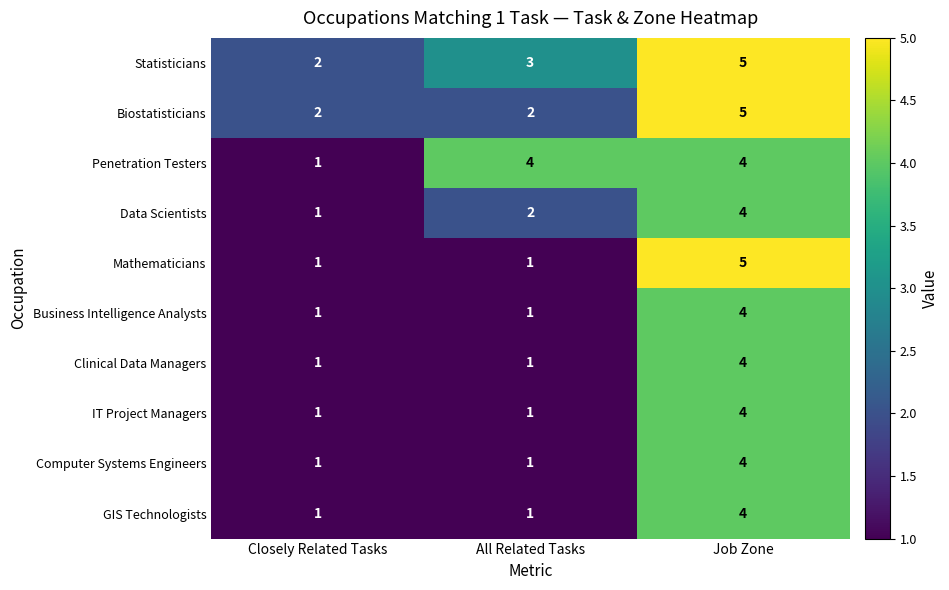

What is the total value across all series at Closely Related Tasks?

12